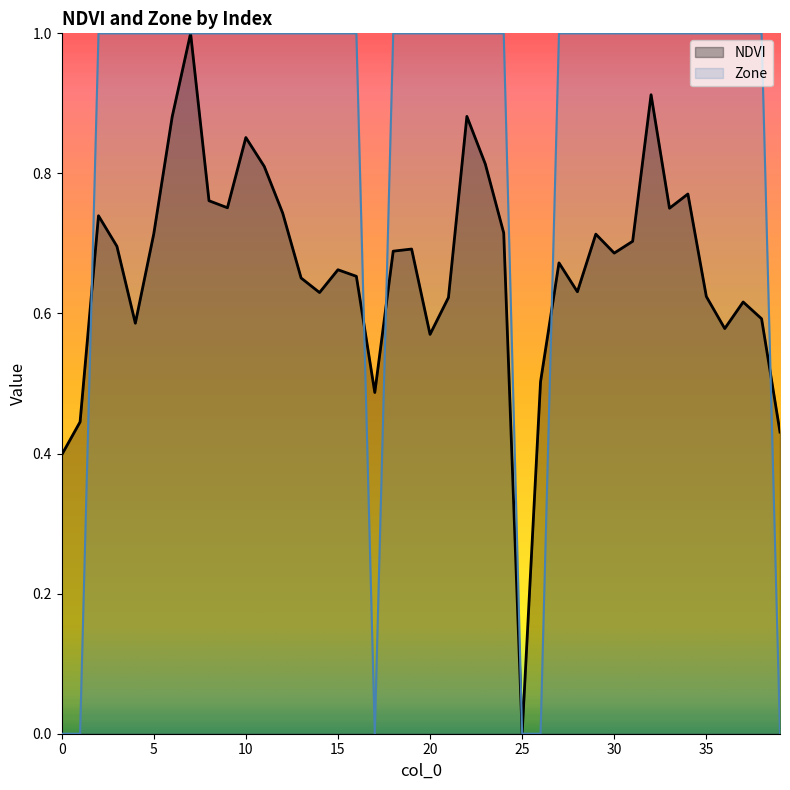

How many distinct data groups are displayed?

2